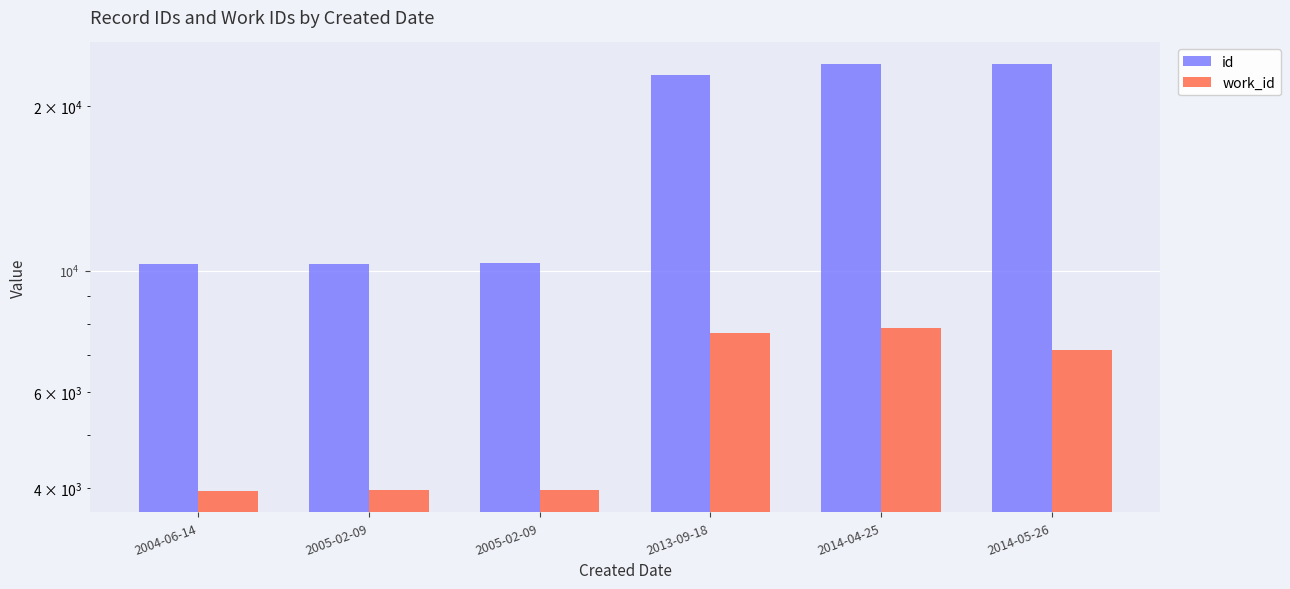

The value of work_id at 2004-06-14 is 3958. True or false?

True